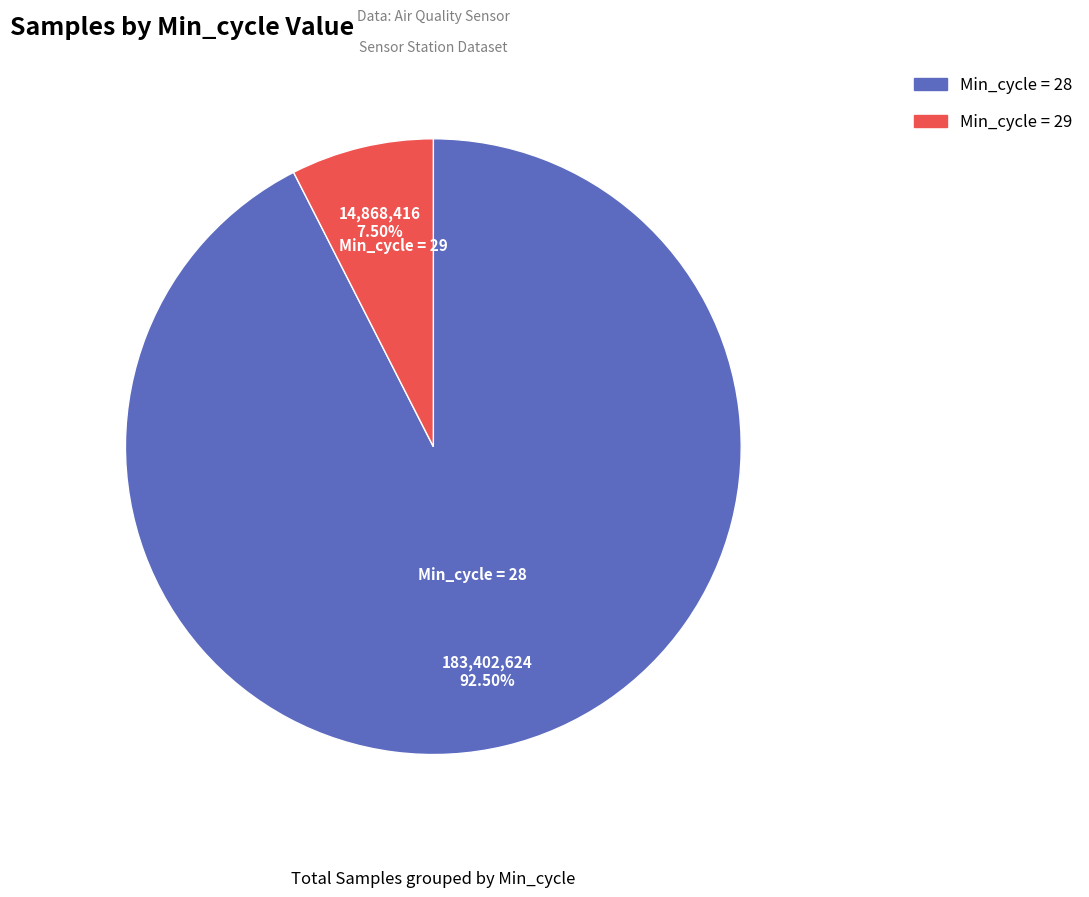

Does any single category account for the majority?

Yes